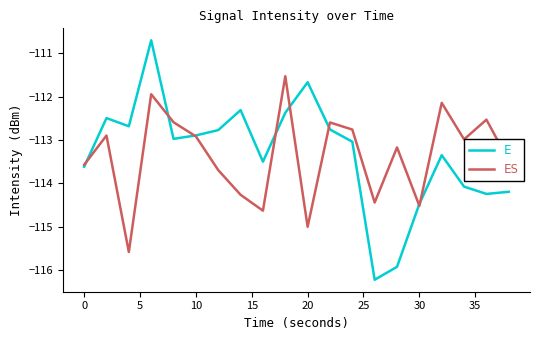

At how many categories does at least one series exceed -111?

1